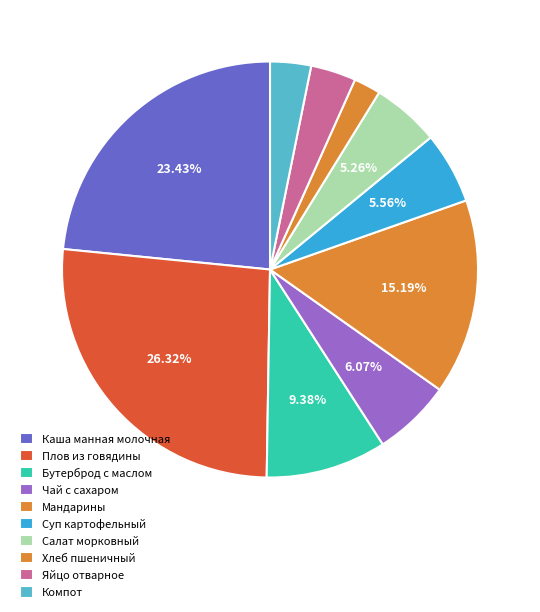

Which has a higher value, Плов из говядины or Салат морковный?

Плов из говядины